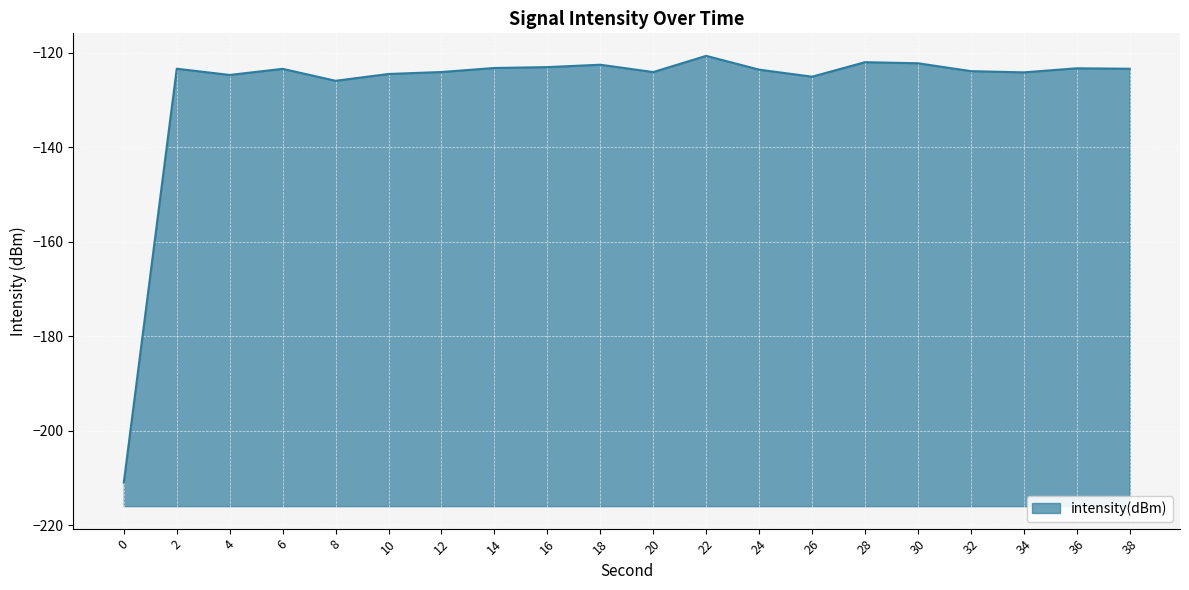

What is the value of the 2nd point from the left?

-123.4